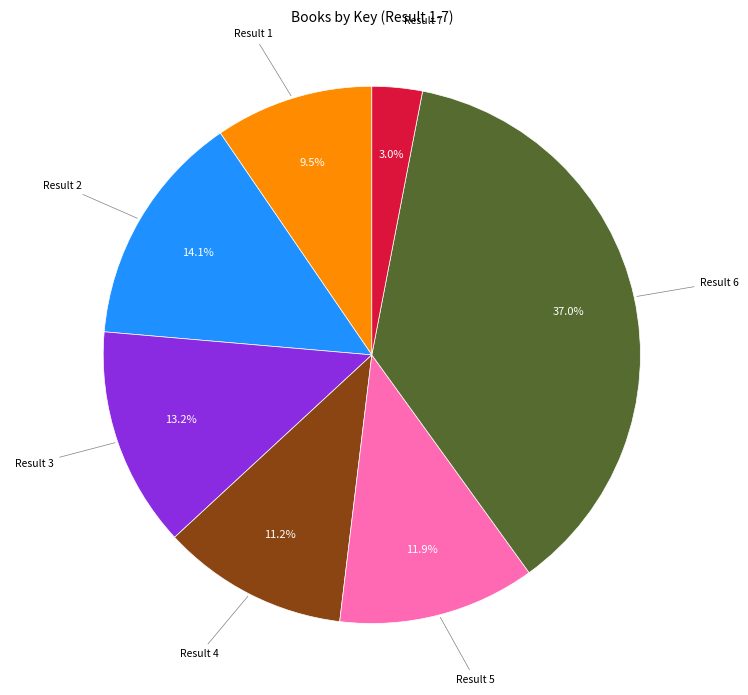

Which slice is the largest?

Result 6